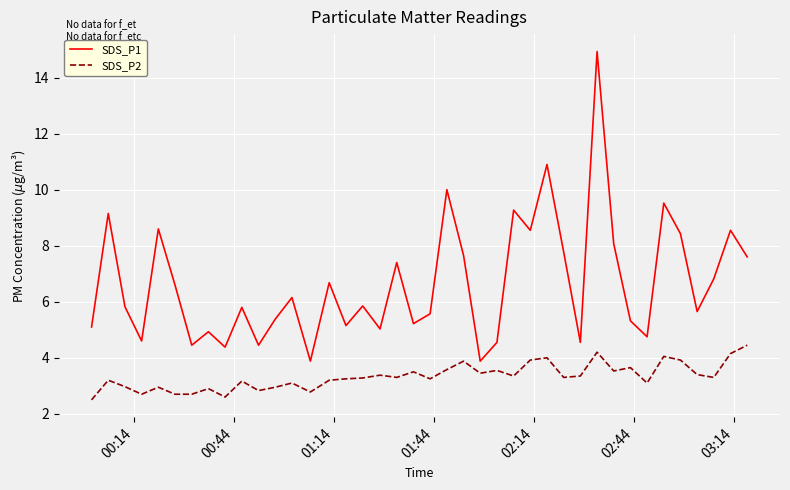

Which series has the widest spread of values?

SDS_P1